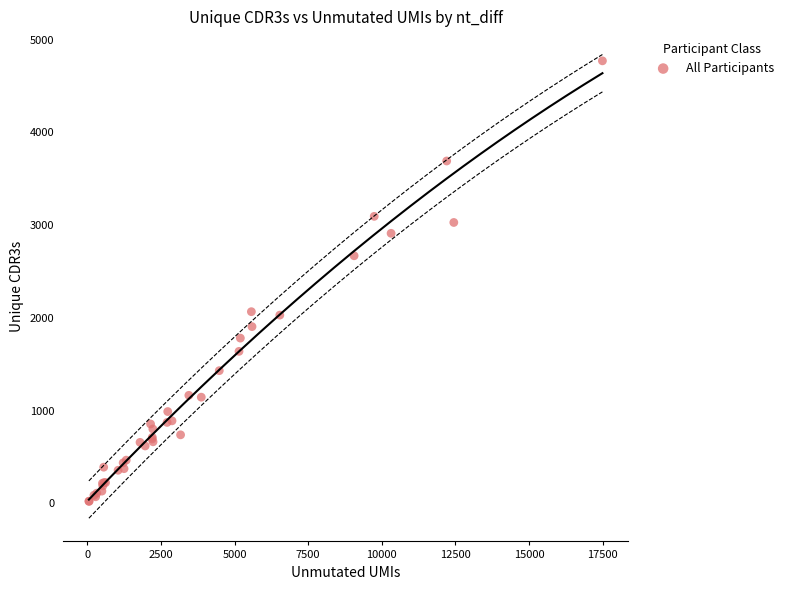

What Y value in the scatter plot is closest to 2397?

2670